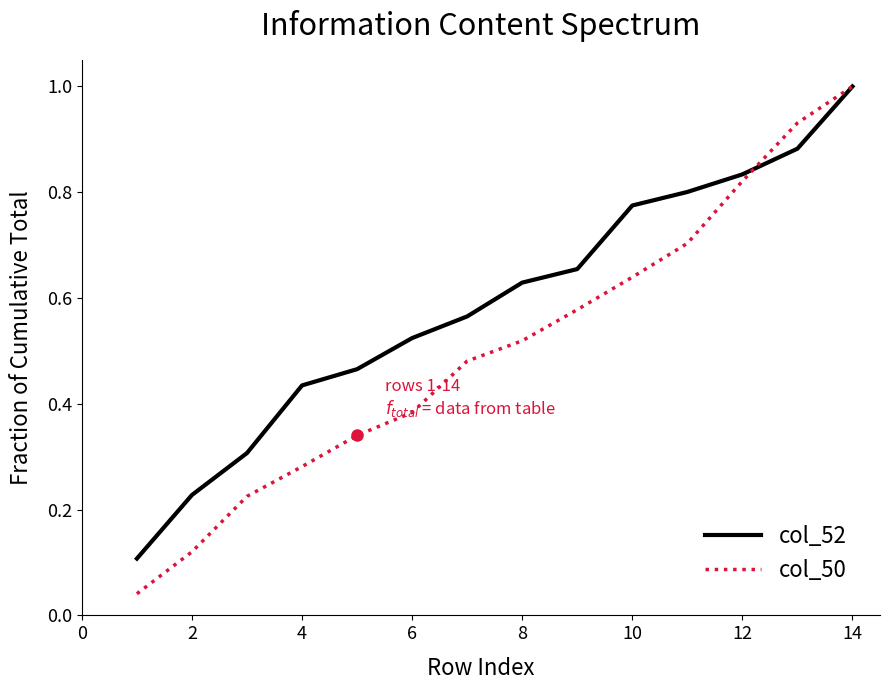

At how many categories does at least one series exceed 0?

14